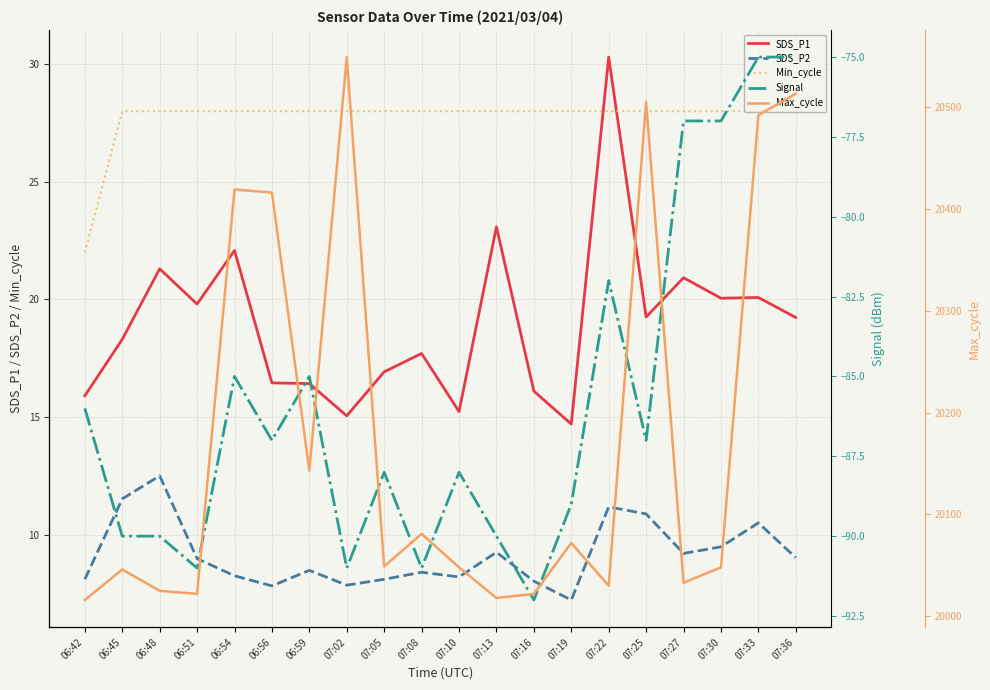

True or false: SDS_P1 and Max_cycle cross at least once.

False